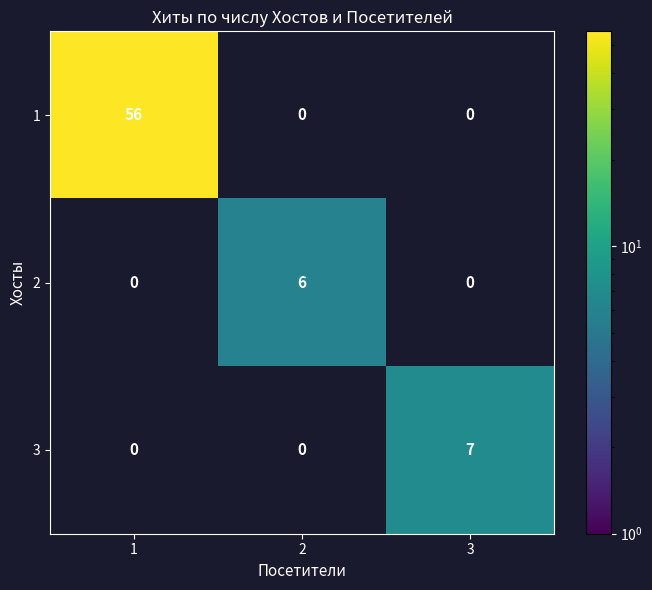

What is the total value across all series at 2?

6